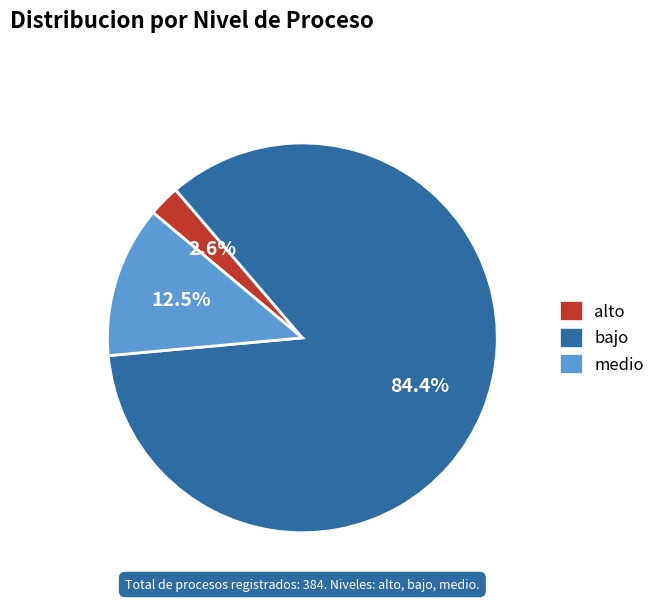

Combined, what portion of the pie is medio and bajo?

97.4%